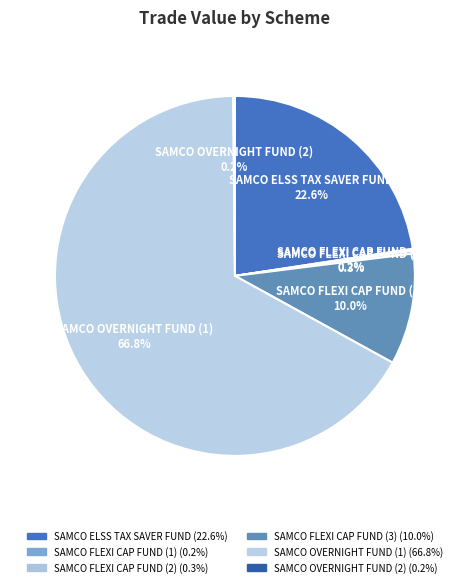

What percentage is NOT represented by SAMCO ELSS TAX SAVER FUND?

77.4%